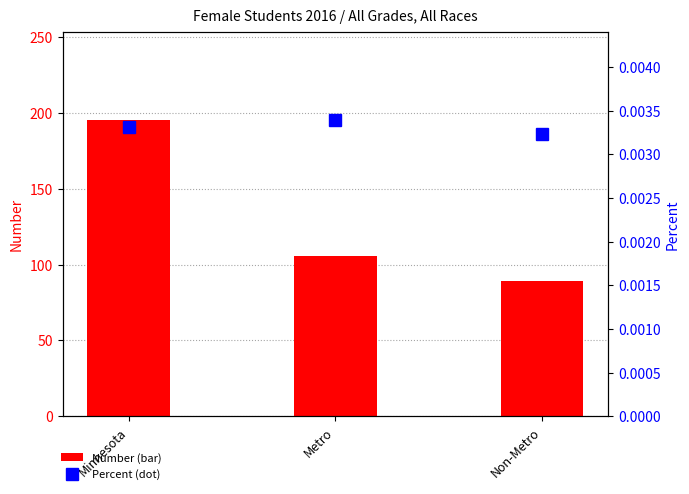

List the series in order of their peak value, highest first.

Number, Percent